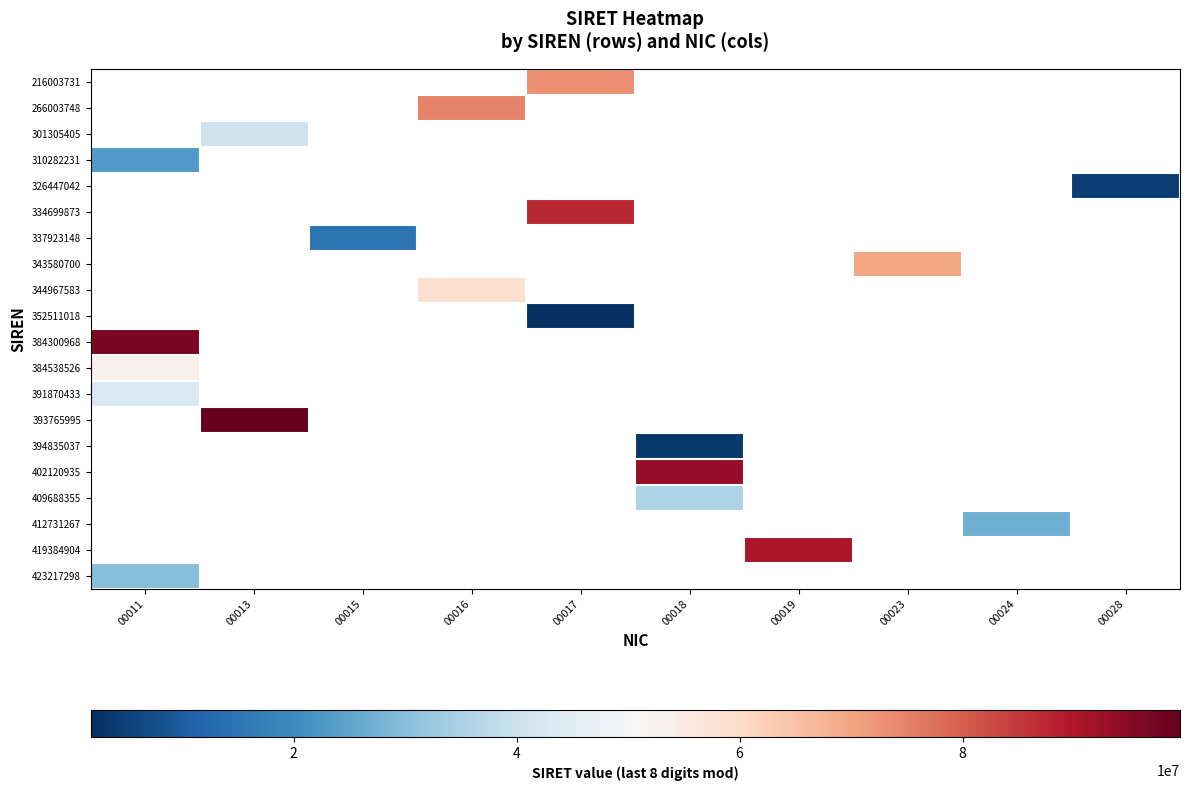

What is the lowest value of the 310282231 series?

23100011.0